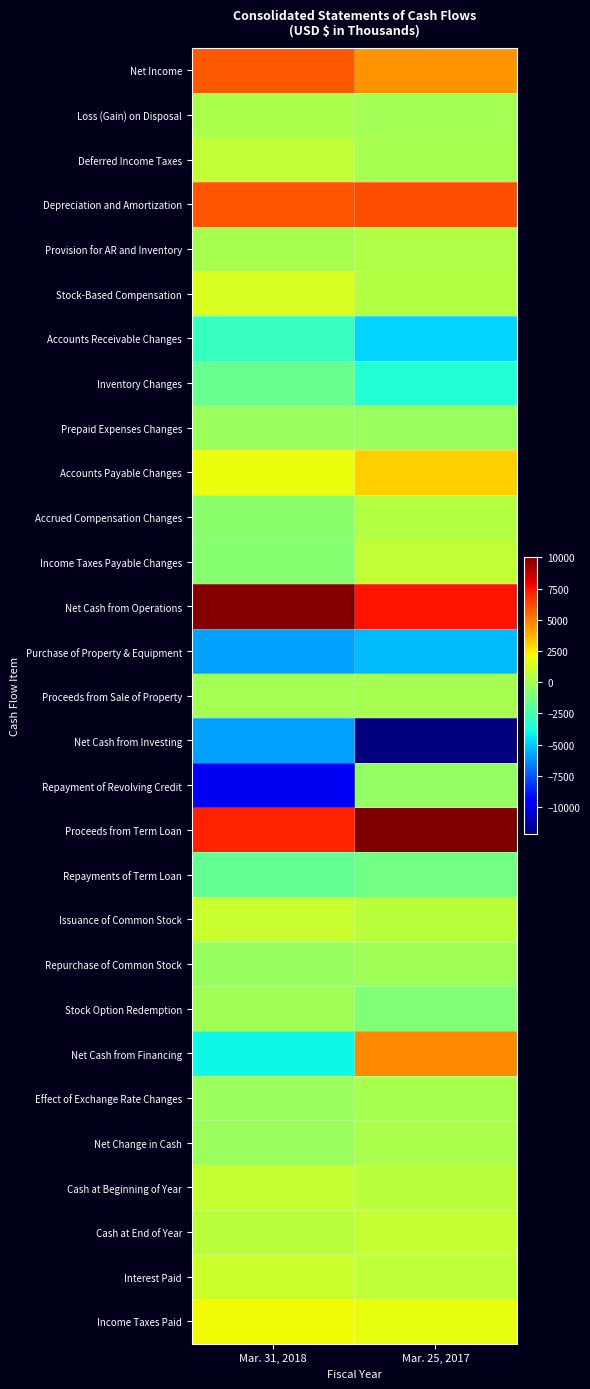

Reading left to right, what are all the values shown in this chart?

Net Income: Mar. 31, 2018=5922	Mar. 25, 2017=4522
Loss (Gain) on Disposal: Mar. 31, 2018=133	Mar. 25, 2017=-4
Deferred Income Taxes: Mar. 31, 2018=765	Mar. 25, 2017=63
Depreciation and Amortization: Mar. 31, 2018=5991	Mar. 25, 2017=6184
Provision for AR and Inventory: Mar. 31, 2018=92	Mar. 25, 2017=376
Stock-Based Compensation: Mar. 31, 2018=1411	Mar. 25, 2017=453
Accounts Receivable Changes: Mar. 31, 2018=-2952	Mar. 25, 2017=-4728
Inventory Changes: Mar. 31, 2018=-1674	Mar. 25, 2017=-3425
Prepaid Expenses Changes: Mar. 31, 2018=-259	Mar. 25, 2017=-224
Accounts Payable Changes: Mar. 31, 2018=1920	Mar. 25, 2017=3107
Accrued Compensation Changes: Mar. 31, 2018=-686	Mar. 25, 2017=405
Income Taxes Payable Changes: Mar. 31, 2018=-789	Mar. 25, 2017=815
Net Cash from Operations: Mar. 31, 2018=9874	Mar. 25, 2017=7544
Purchase of Property & Equipment: Mar. 31, 2018=-5882	Mar. 25, 2017=-5250
Proceeds from Sale of Property: Mar. 31, 2018=11	Mar. 25, 2017=59
Net Cash from Investing: Mar. 31, 2018=-5871	Mar. 25, 2017=-12168
Repayment of Revolving Credit: Mar. 31, 2018=-9878	Mar. 25, 2017=-452
Proceeds from Term Loan: Mar. 31, 2018=7143	Mar. 25, 2017=10000
Repayments of Term Loan: Mar. 31, 2018=-1726	Mar. 25, 2017=-1310
Issuance of Common Stock: Mar. 31, 2018=931	Mar. 25, 2017=635
Repurchase of Common Stock: Mar. 31, 2018=-360	Mar. 25, 2017=-98
Stock Option Redemption: Mar. 31, 2018=-90	Mar. 25, 2017=-966
Net Cash from Financing: Mar. 31, 2018=-3980	Mar. 25, 2017=4768
Effect of Exchange Rate Changes: Mar. 31, 2018=-288	Mar. 25, 2017=57
Net Change in Cash: Mar. 31, 2018=-265	Mar. 25, 2017=201
Cash at Beginning of Year: Mar. 31, 2018=842	Mar. 25, 2017=641
Cash at End of Year: Mar. 31, 2018=577	Mar. 25, 2017=842
Interest Paid: Mar. 31, 2018=1015	Mar. 25, 2017=686
Income Taxes Paid: Mar. 31, 2018=2068	Mar. 25, 2017=1835